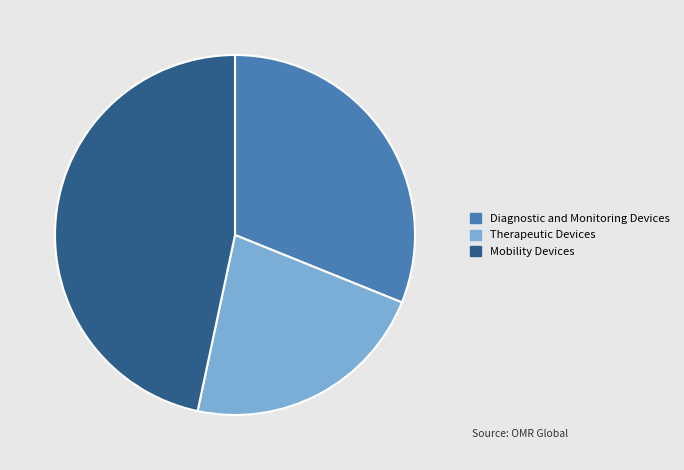

Between Mobility Devices and Diagnostic and Monitoring Devices, which is larger?

Mobility Devices